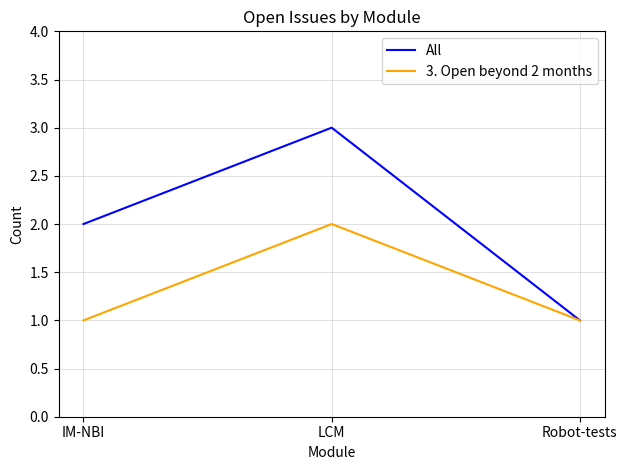

What position from the left is LCM?

2